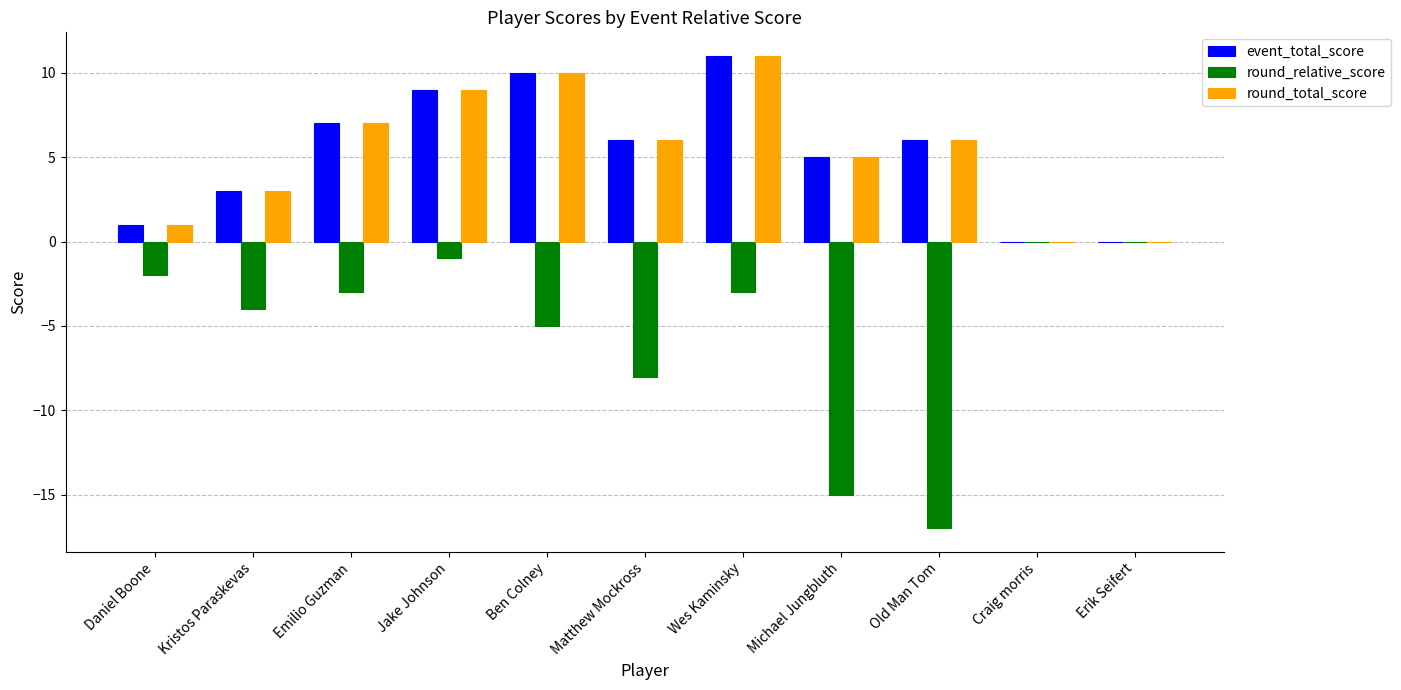

What is the sum of all round_total_score values?

58